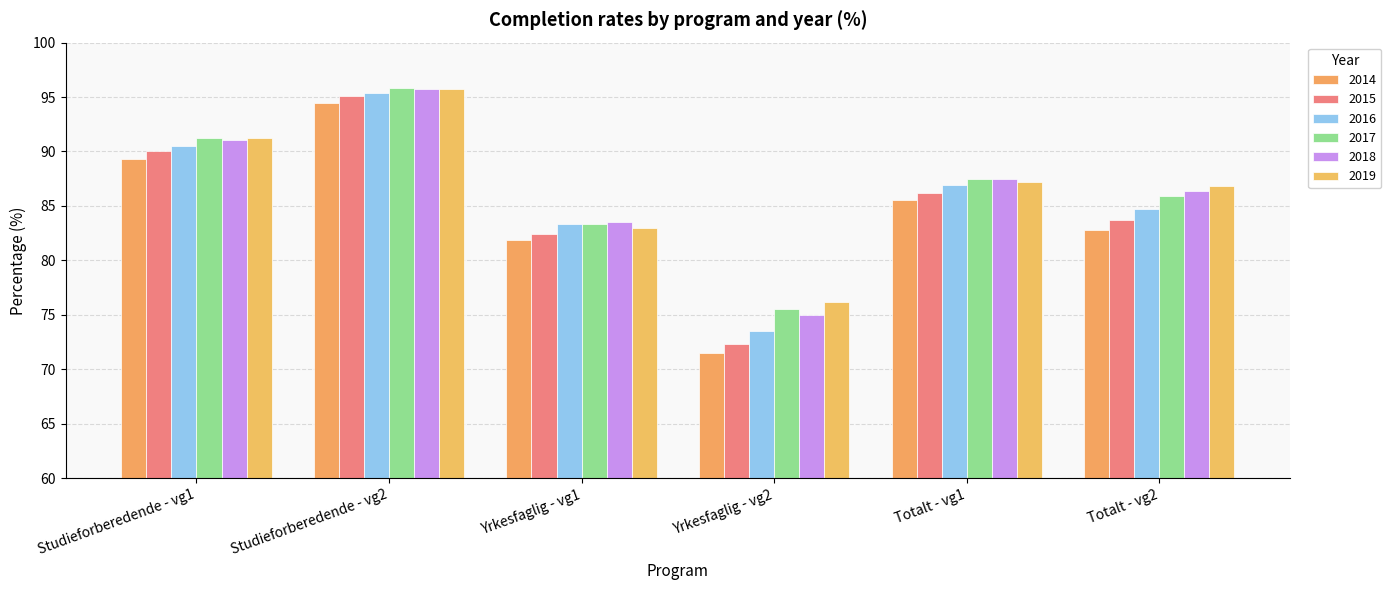

Reading left to right, transcribe all the data shown in this chart.

2014: 89.3	94.5	81.9	71.5	85.5	82.8
2015: 90.0	95.1	82.4	72.3	86.2	83.7
2016: 90.5	95.4	83.3	73.5	86.9	84.7
2017: 91.2	95.8	83.3	75.5	87.5	85.9
2018: 91.1	95.7	83.5	75.0	87.5	86.4
2019: 91.2	95.7	83.0	76.2	87.2	86.8